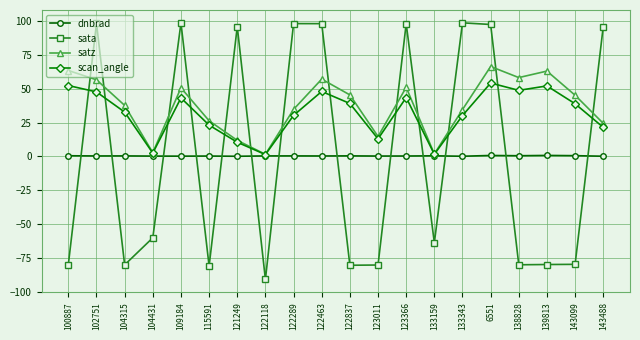

Does the chart display data point markers on the line(s)?

Yes